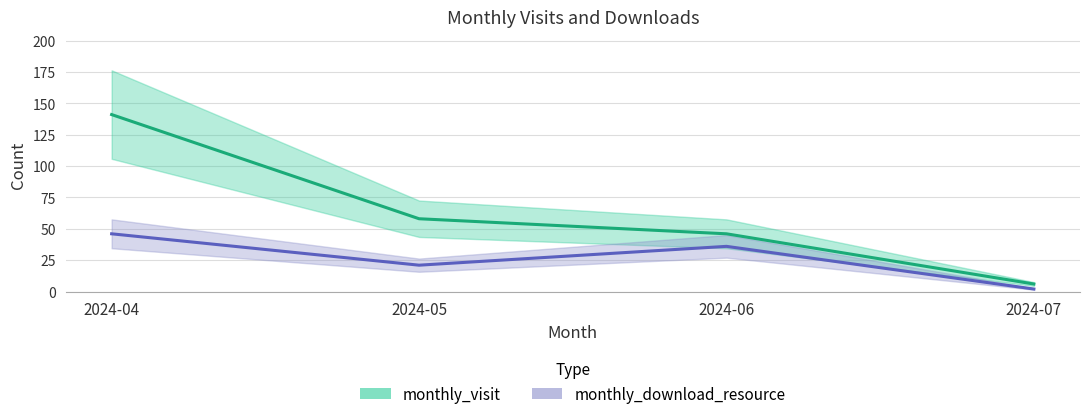

How many data points in monthly_download_resource are less than 36?

2